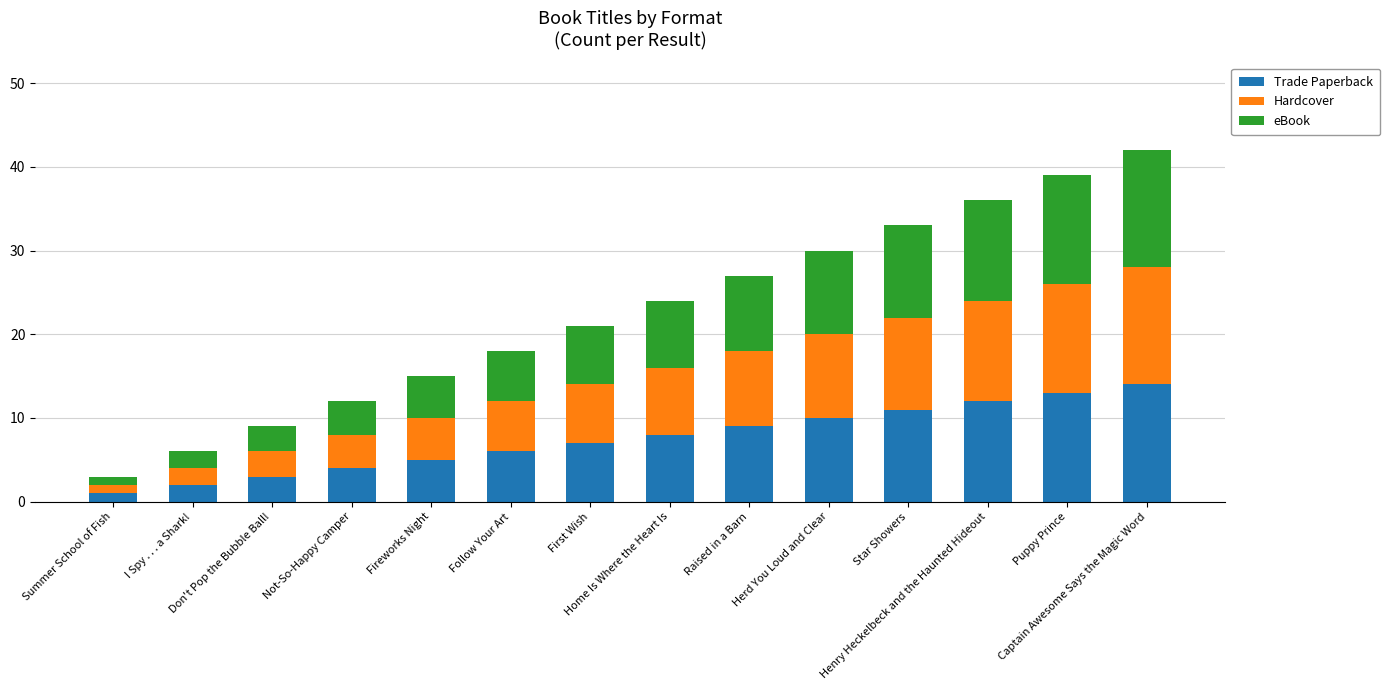

What is the maximum value for Trade Paperback?

14